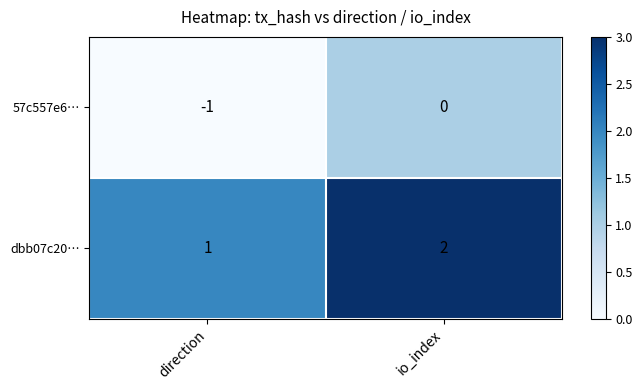

At which category is the sum across all series the highest?

io_index